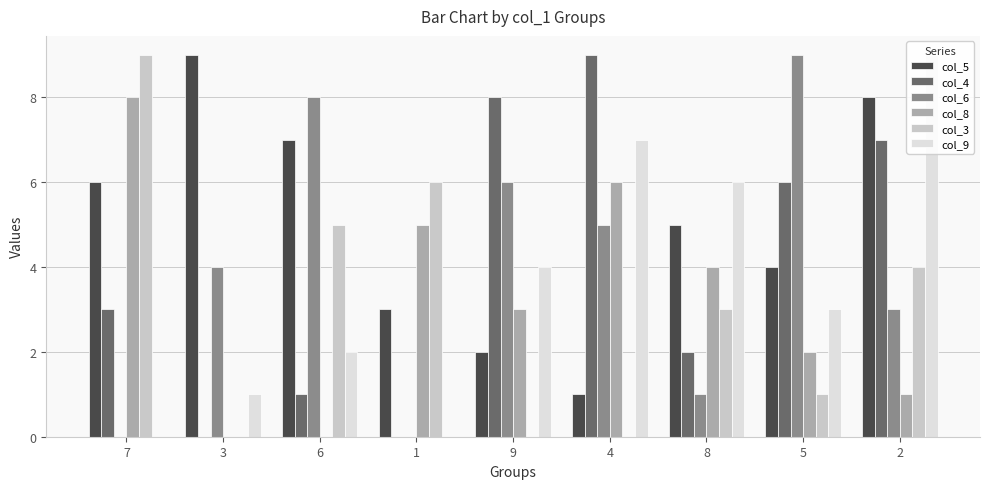

Which series has the widest spread of values?

col_4